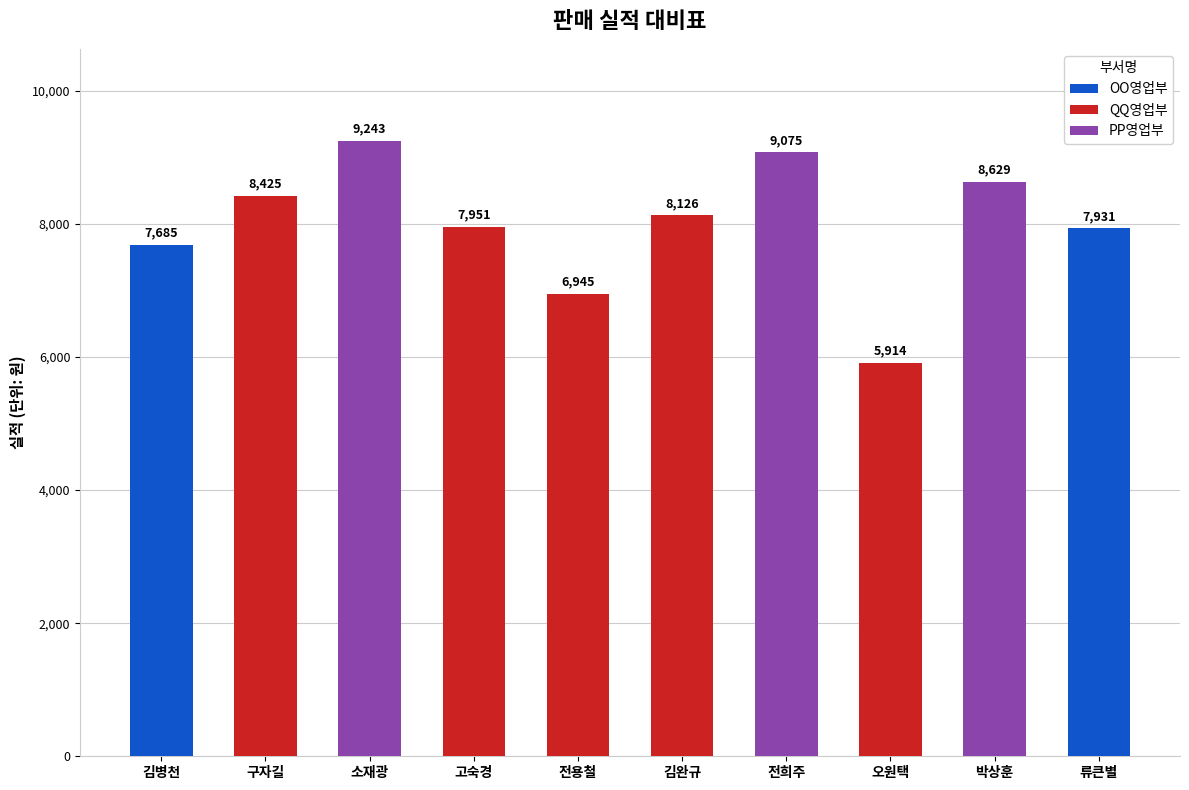

What position from the left is 오원택?

8